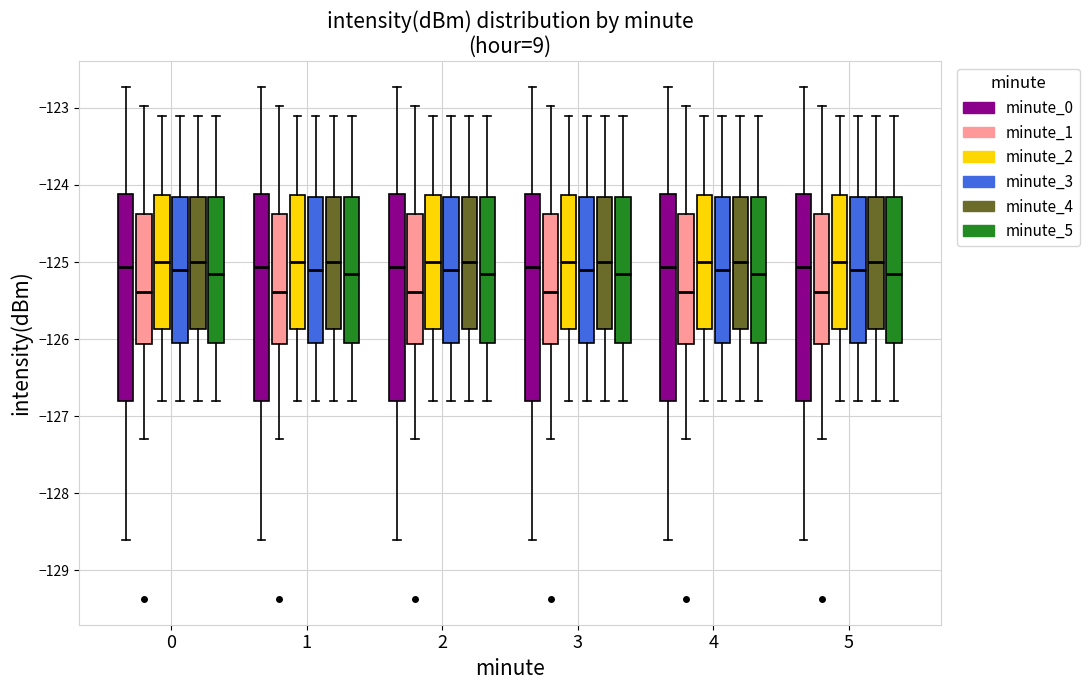

Where does the lower whisker of the box for 1 (minute_1) end on the y-axis? The values are not printed on the chart, so give them approximately, as read against the axis.

-127.3